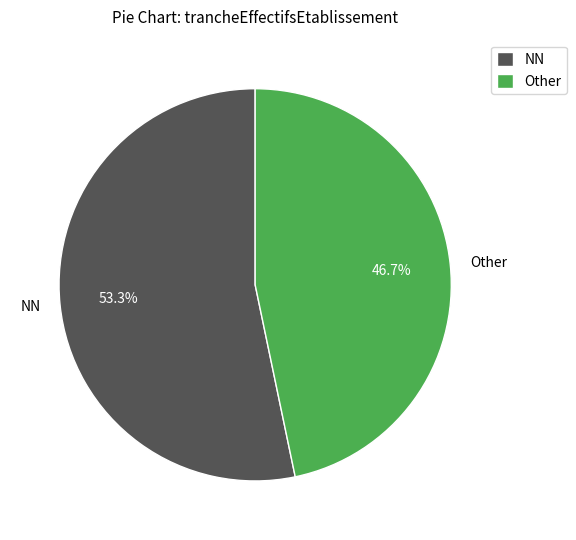

Approximately how many times larger is the value at Other compared to NN?

0.9